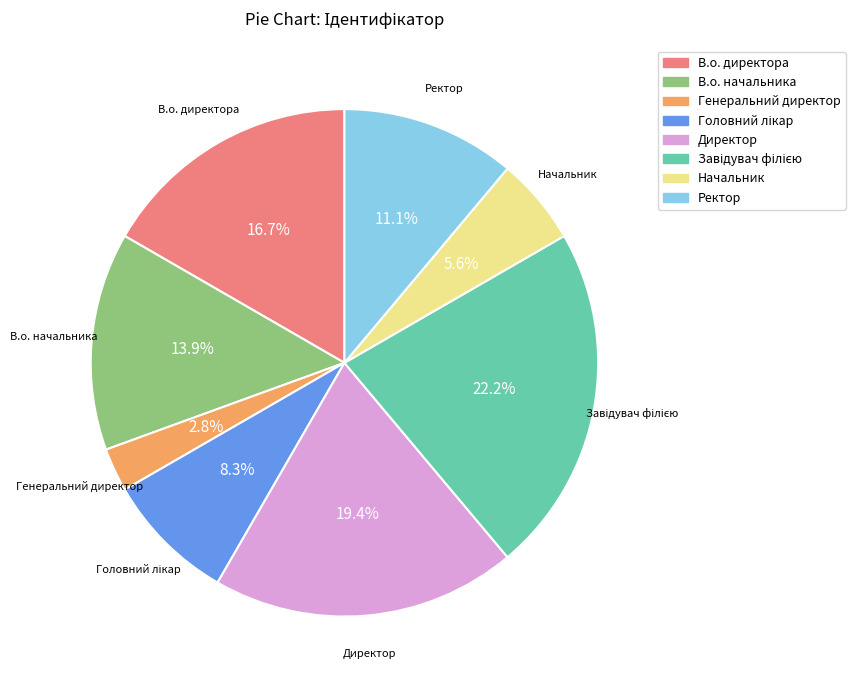

How many segments does this pie chart have?

8